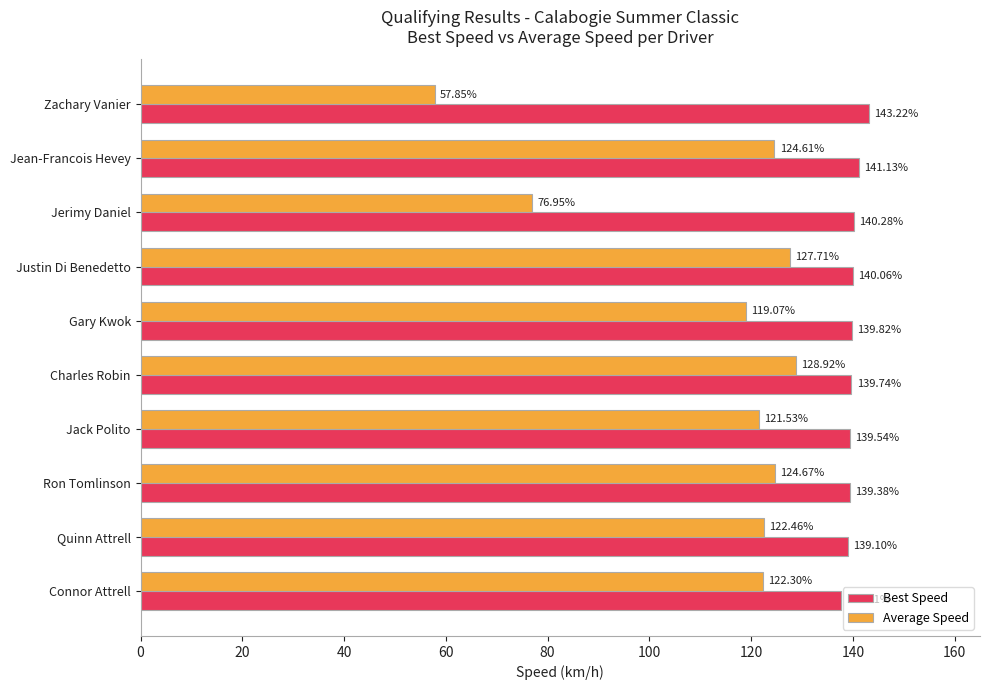

Which series has the widest spread of values?

Average Speed